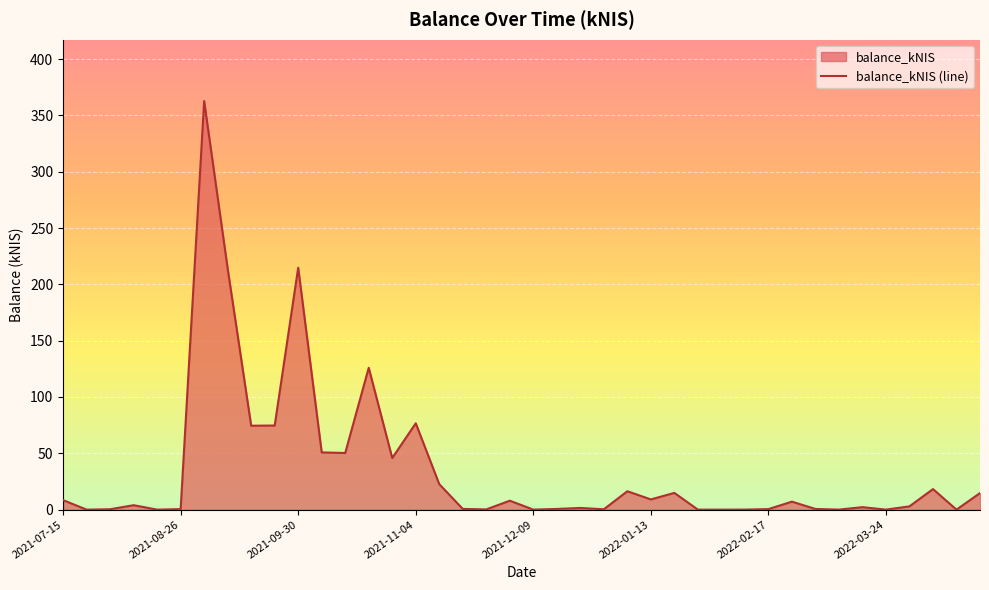

True or false: there are more than 0 points higher than both neighbors.

True